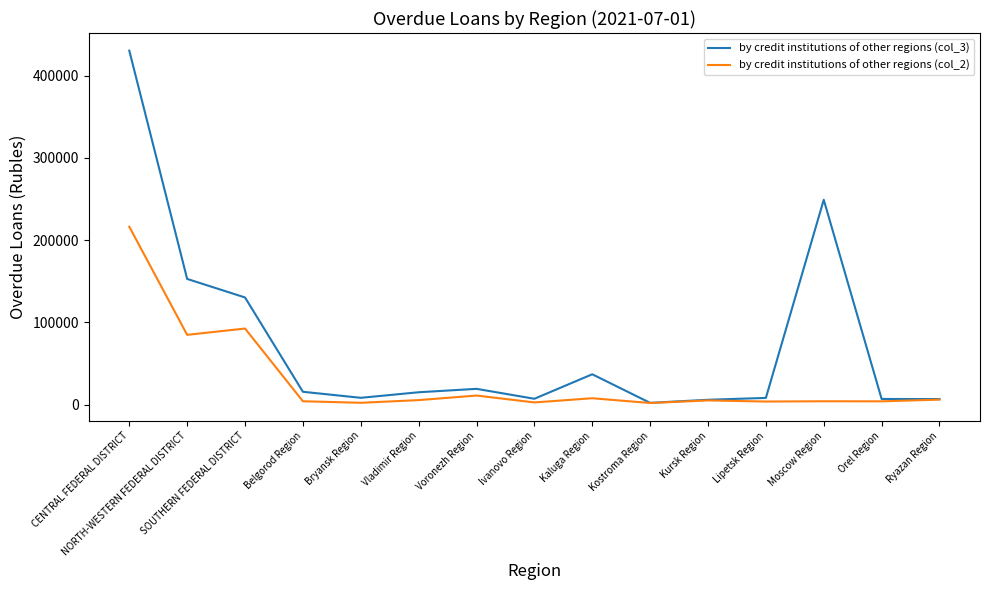

Rank the series by their maximum value, from highest to lowest.

by credit institutions of other regions (col_3), by credit institutions of other regions (col_2)